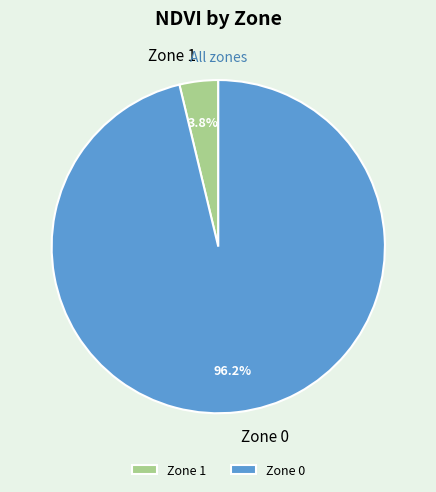

Which has a higher value, Zone 1 or Zone 0?

Zone 0